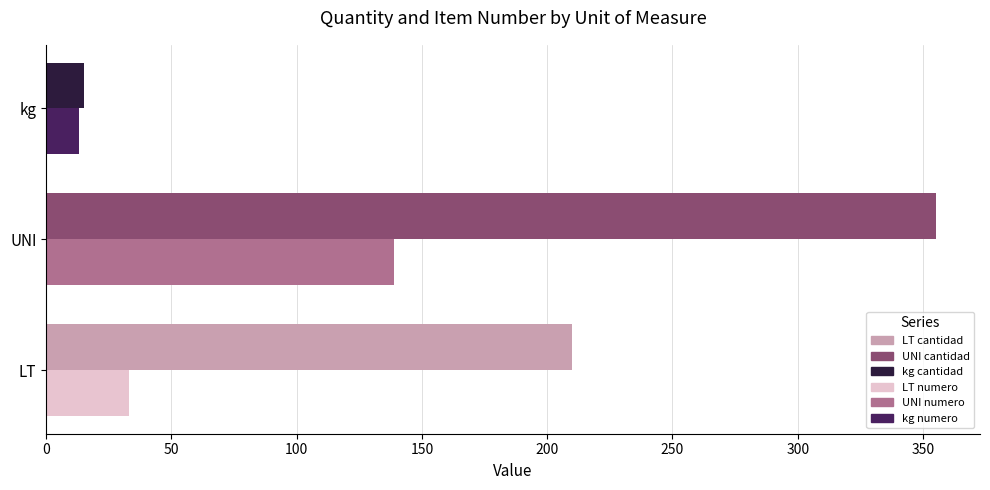

What is the difference between the highest and lowest values at LT?

177